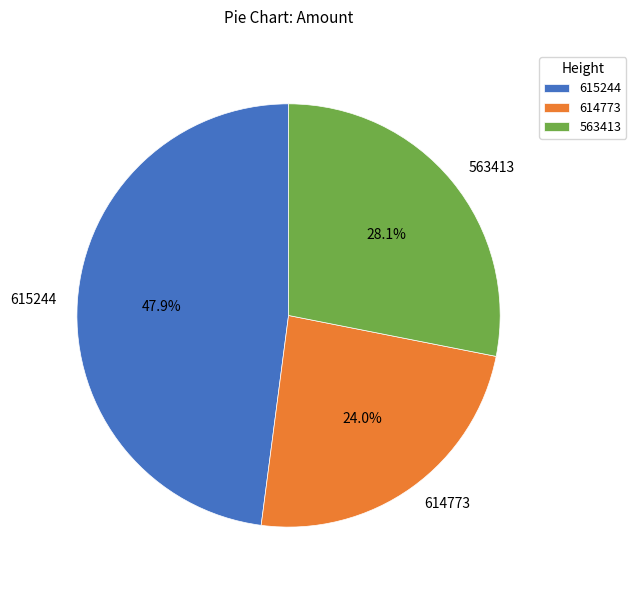

How much of the chart is everything except 563413?

71.9%